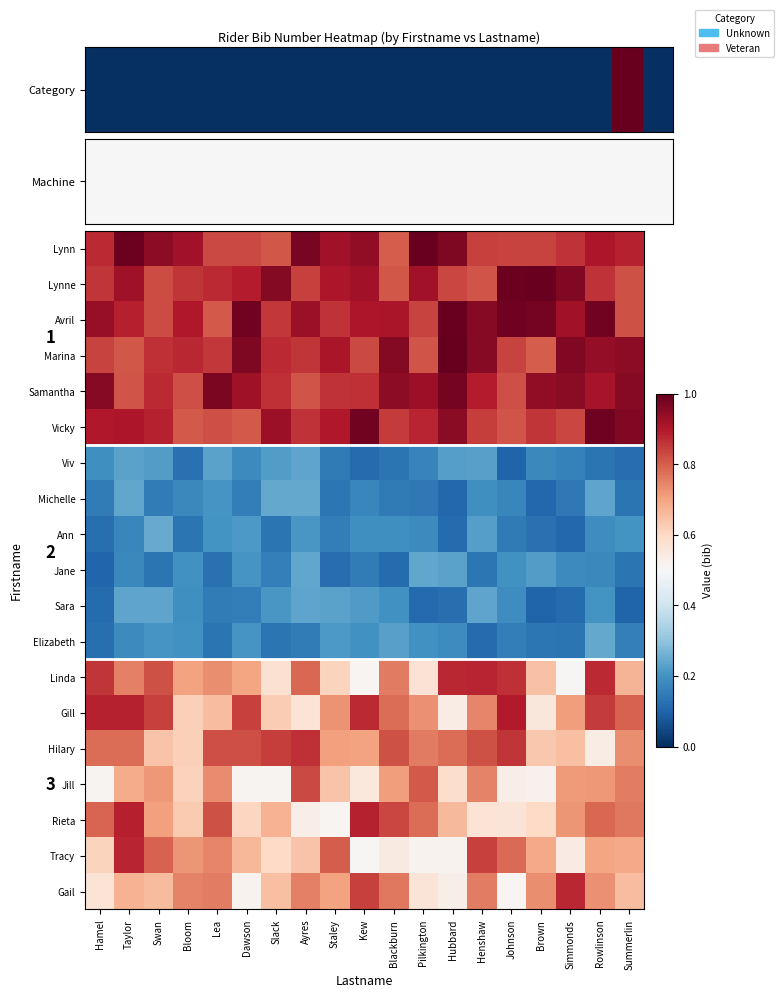

What is the approximate value of Elizabeth at Bloom?

0.2